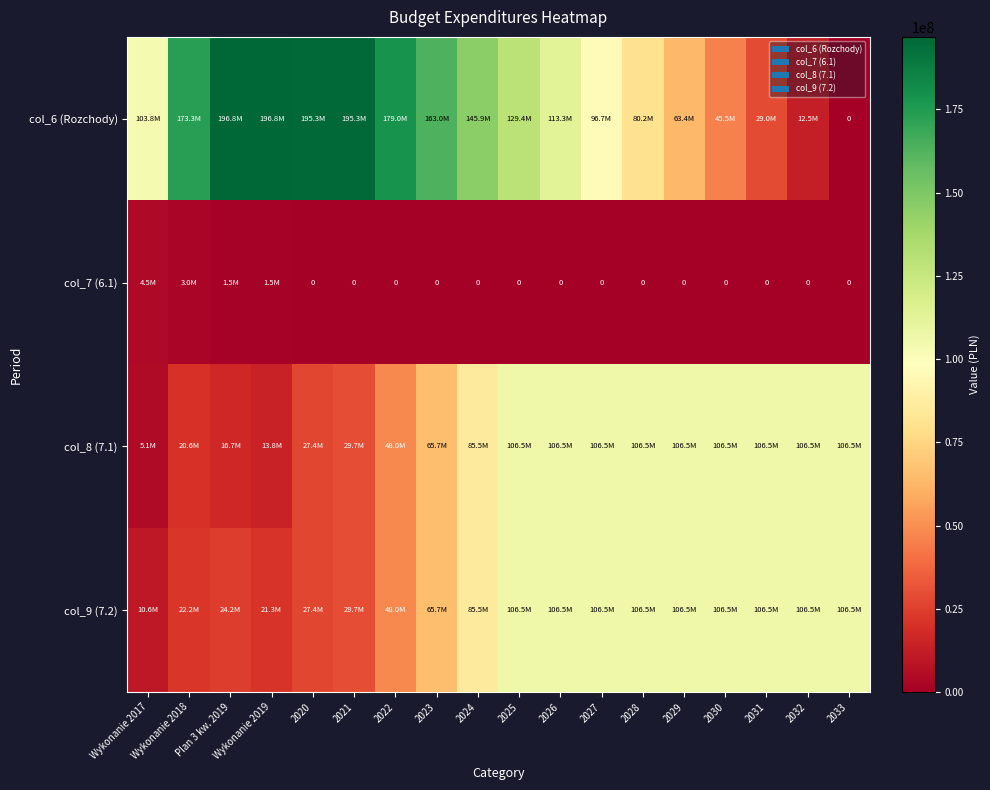

What is the sum of all col_9 (7.2) values?

1293284569.9